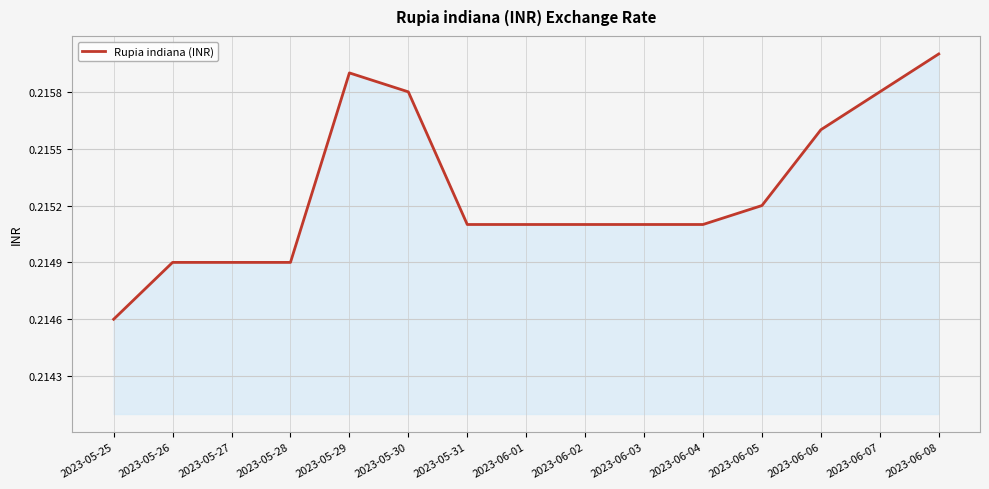

Between 2023-05-27 and 2023-06-03, which is larger?

2023-06-03